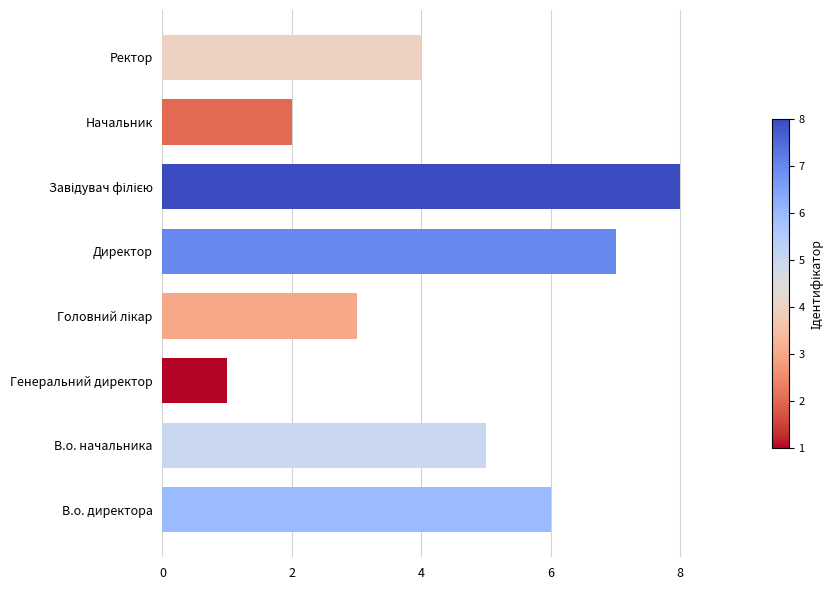

Where is the data nearest to the value 4?

Ректор